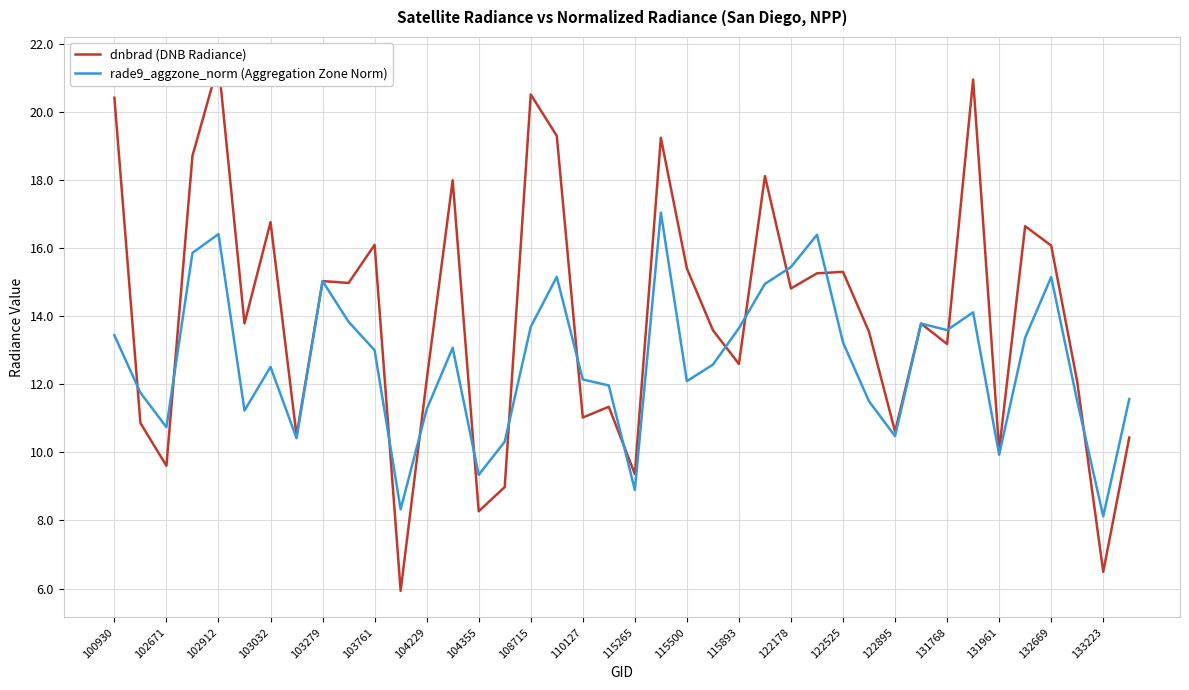

Reading left to right, extract all data points from this chart.

dnbrad (DNB Radiance): 20.4	10.9	9.6	18.7	21.4	13.8	16.8	10.5	15.0	15.0	16.1	5.9	12.1	18.0	8.3	9.0	20.5	19.3	11.0	11.3	9.4	19.2	15.4	13.6	12.6	18.1	14.8	15.3	15.3	13.5	10.6	13.8	13.2	21.0	10.1	16.6	16.1	12.1	6.5	10.4
rade9_aggzone_norm (Aggregation Zone Norm): 13.4	11.8	10.7	15.9	16.4	11.2	12.5	10.4	15.0	13.8	13.0	8.3	11.3	13.1	9.3	10.3	13.7	15.2	12.1	12.0	8.9	17.0	12.1	12.6	13.6	14.9	15.4	16.4	13.2	11.5	10.5	13.8	13.6	14.1	9.9	13.4	15.1	11.5	8.1	11.6